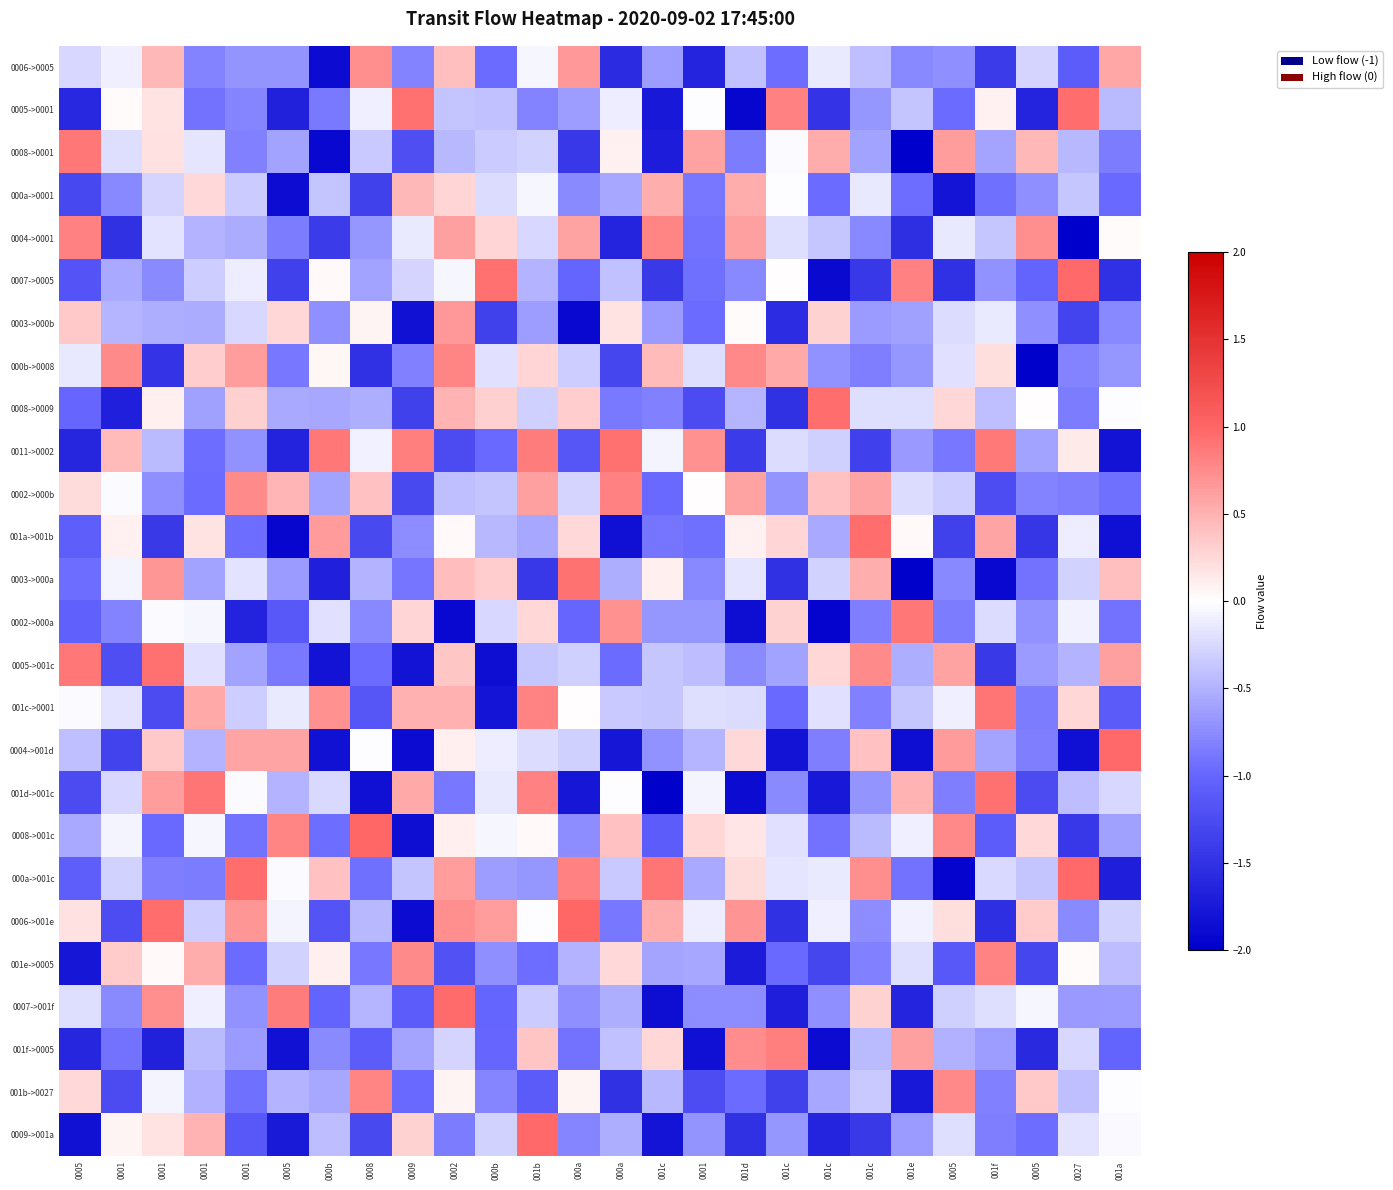

Which has a higher value, 001e or 001c?

001c